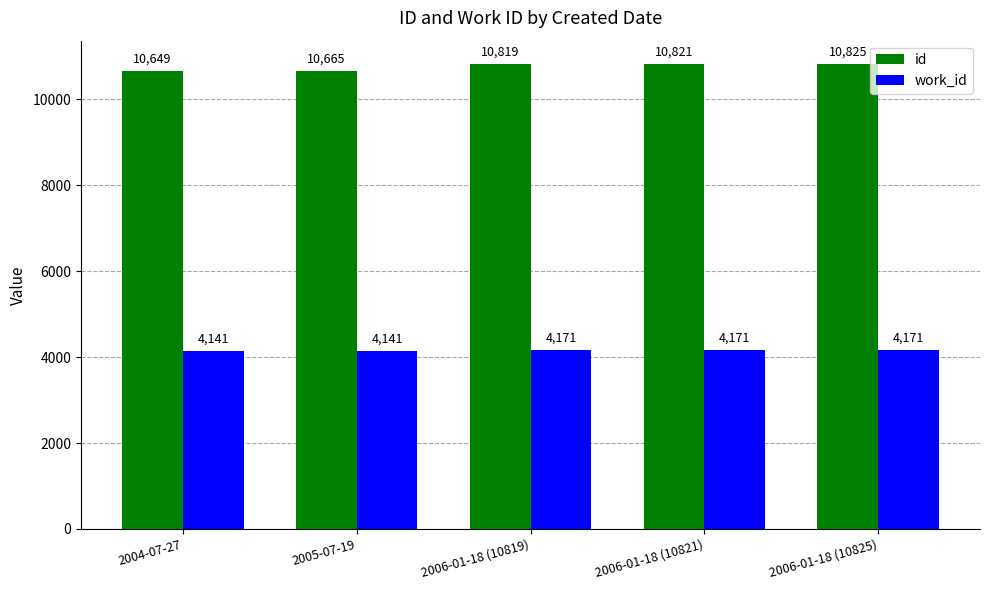

What is the spread (max minus min) of values at 2005-07-19?

6524